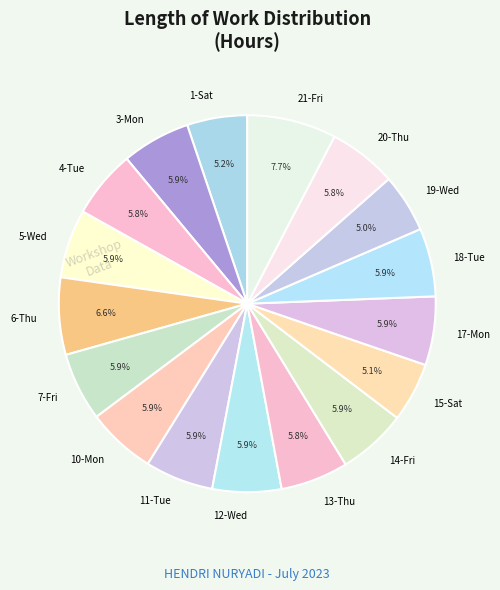

Which slice is the largest?

21-Fri